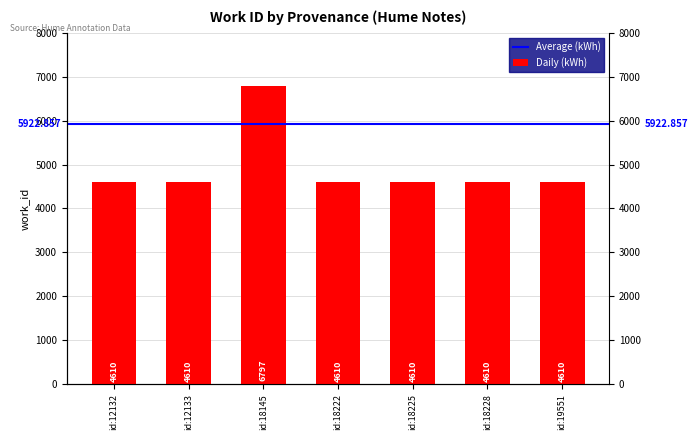

Reading left to right, list all the values displayed in this chart.

4610	4610	6797	4610	4610	4610	4610